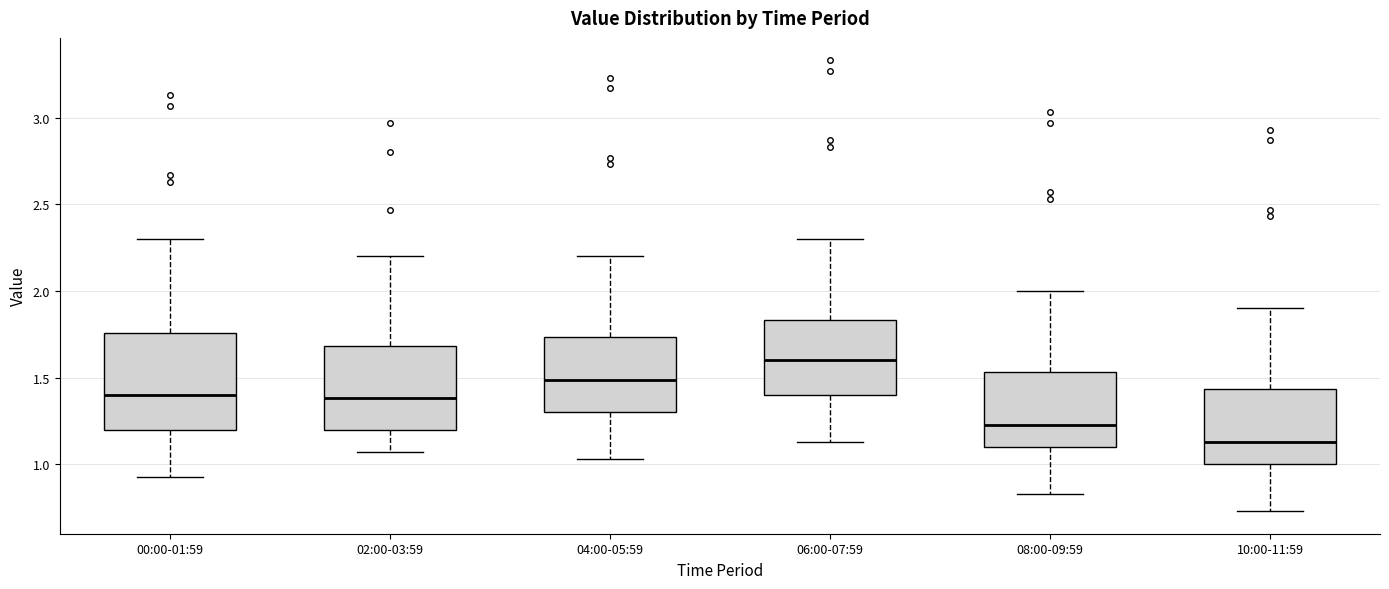

Which box's median line is the lowest?

10:00-11:59